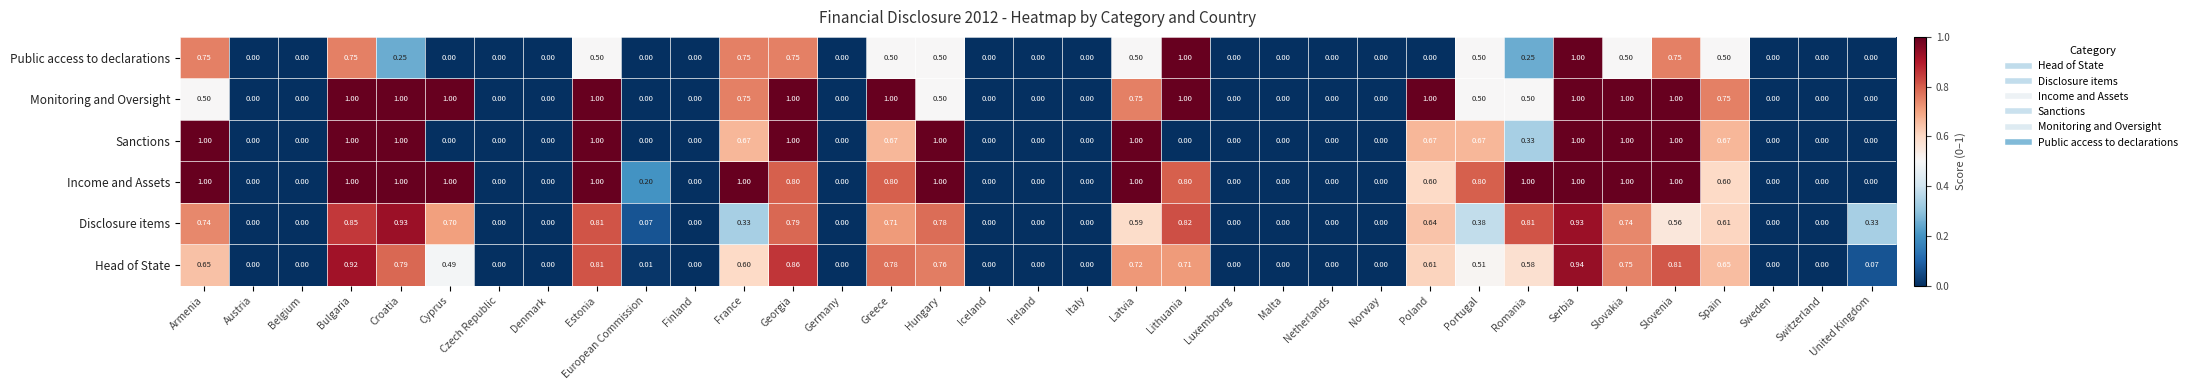

Which series changed the most between Croatia and Slovenia?

Public access to declarations